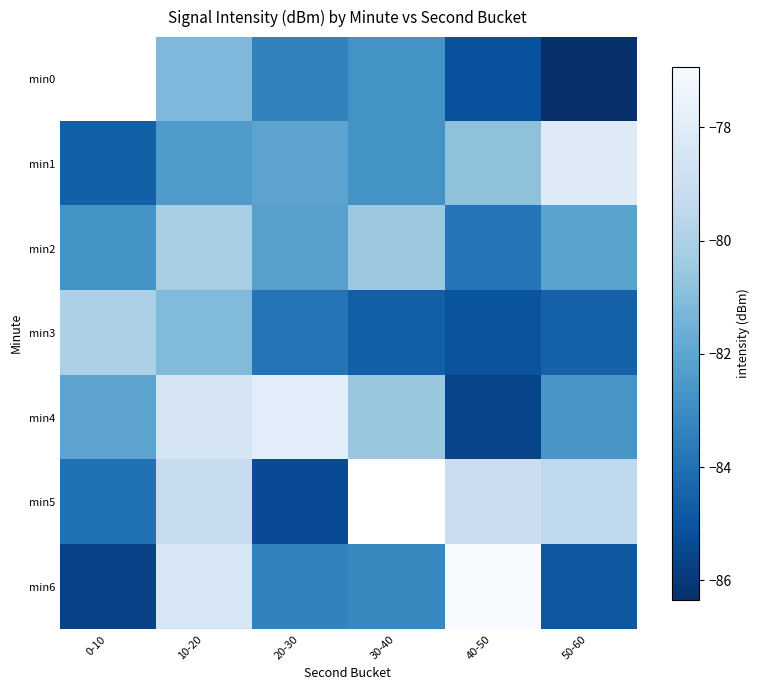

Which series has the widest spread of values?

min6